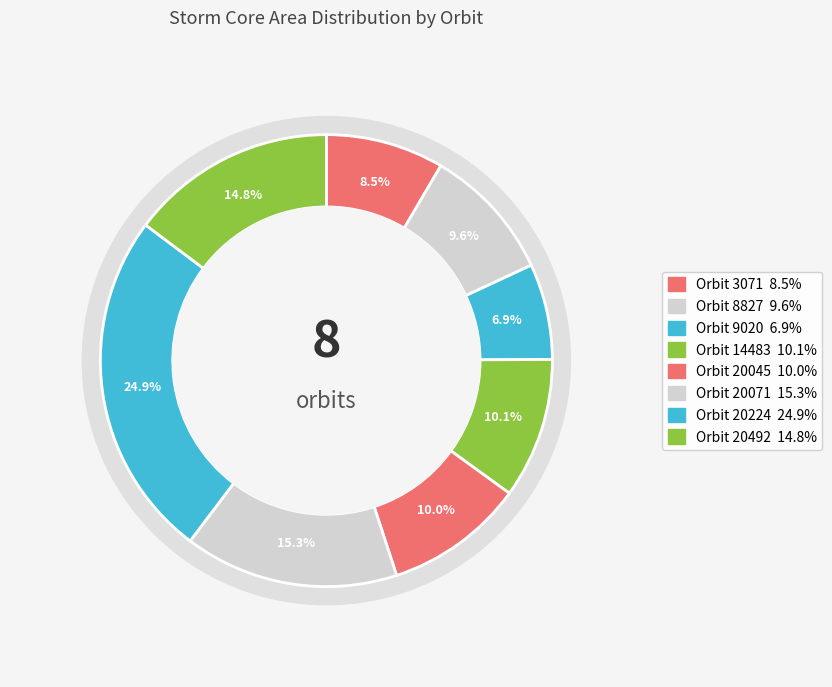

What percentage is the 20224 slice, to the nearest percent?

25%